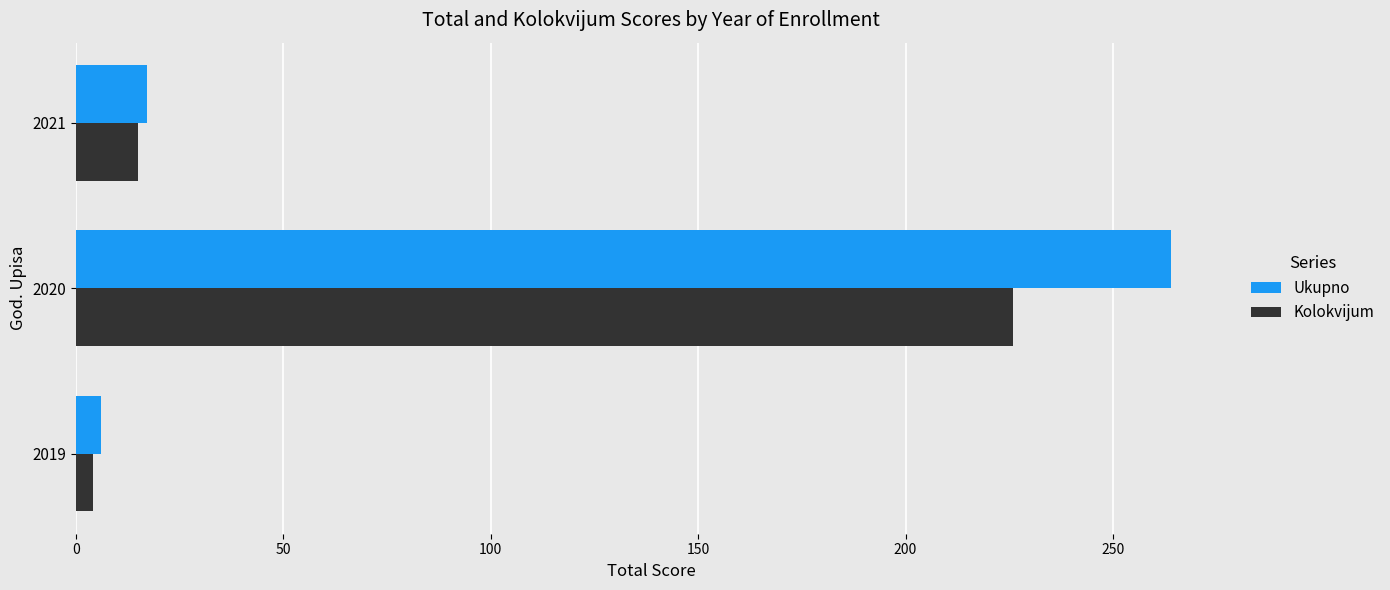

Which series has the largest range (max minus min)?

Ukupno